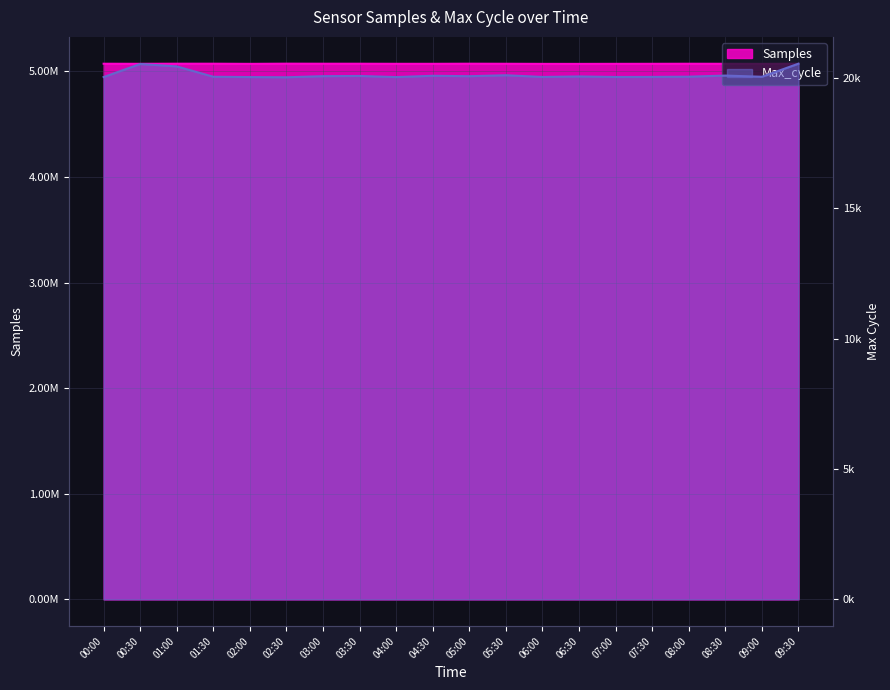

True or false: Samples has a value of 5072845 at 08:30.

True